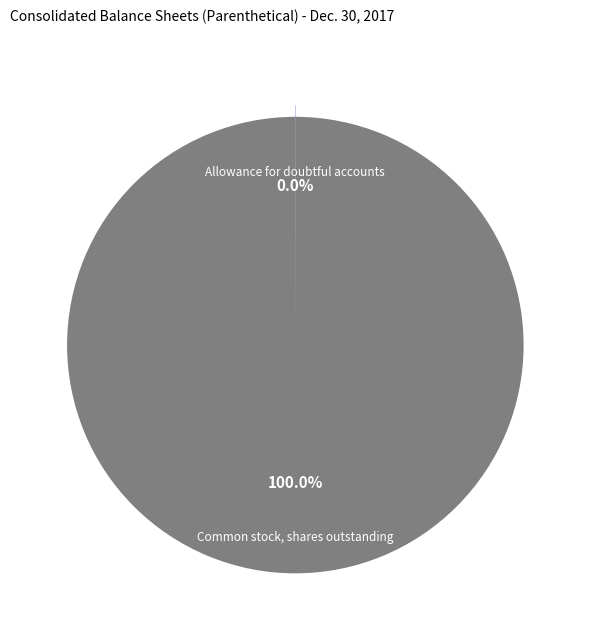

What is the largest slice in the pie chart?

Common stock, shares outstanding